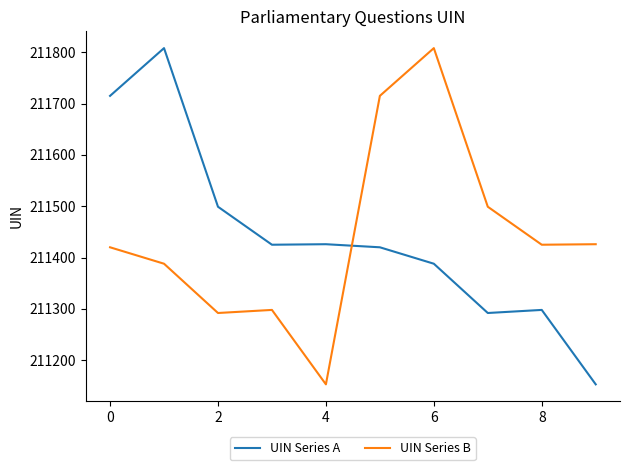

Which series ends up on top after the final intersection of UIN Series B and UIN Series A?

UIN Series B